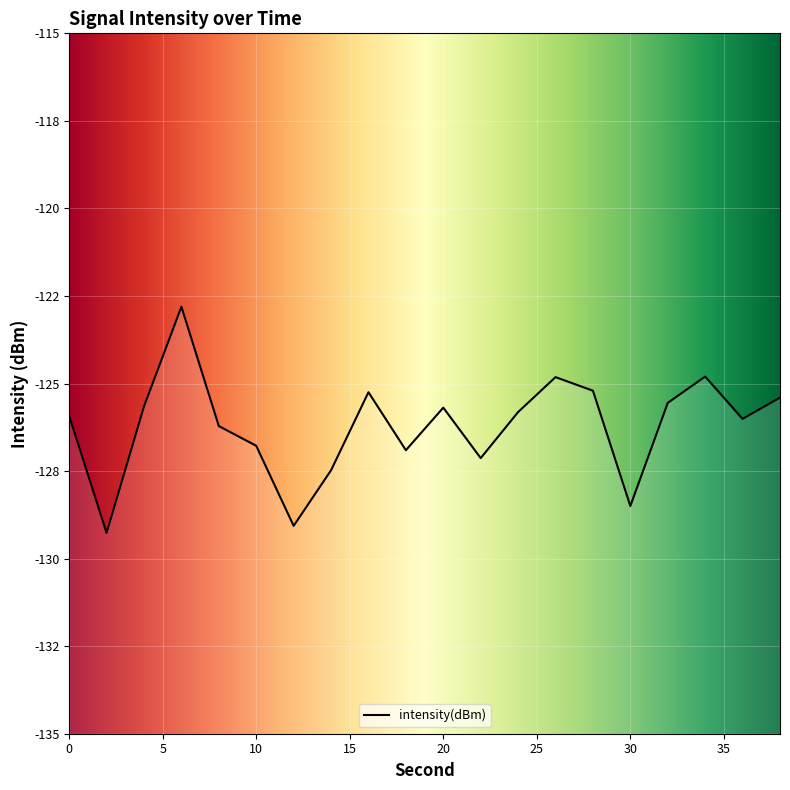

What is the change in value from 6 to 38?

-2.6